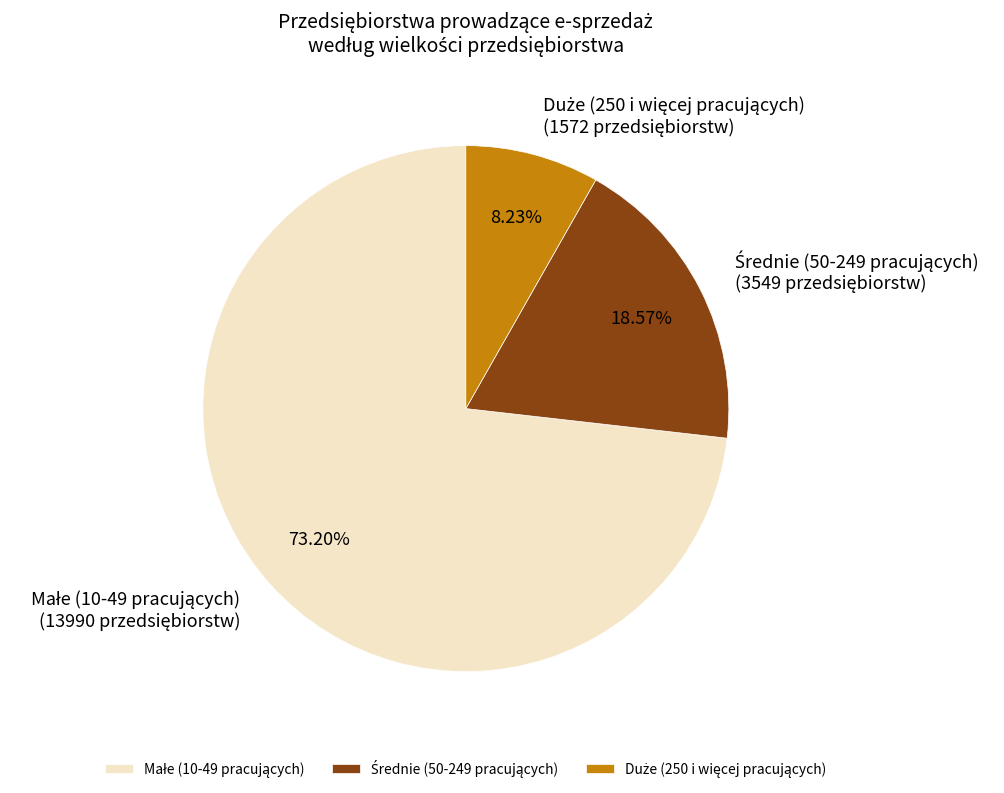

Is there any slice that represents more than half of the pie?

Yes